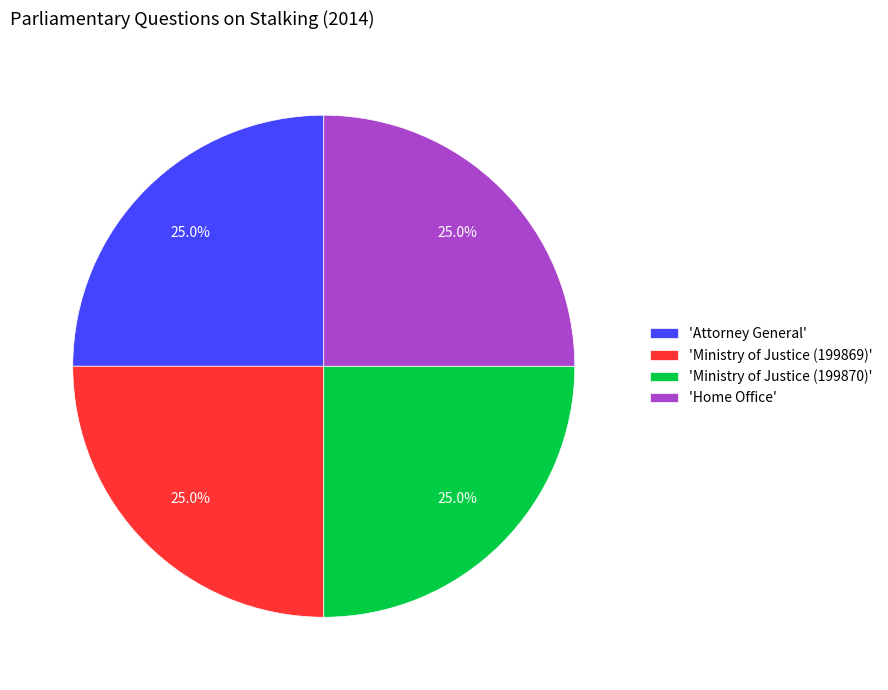

Is 'Home Office' the majority of the pie?

No